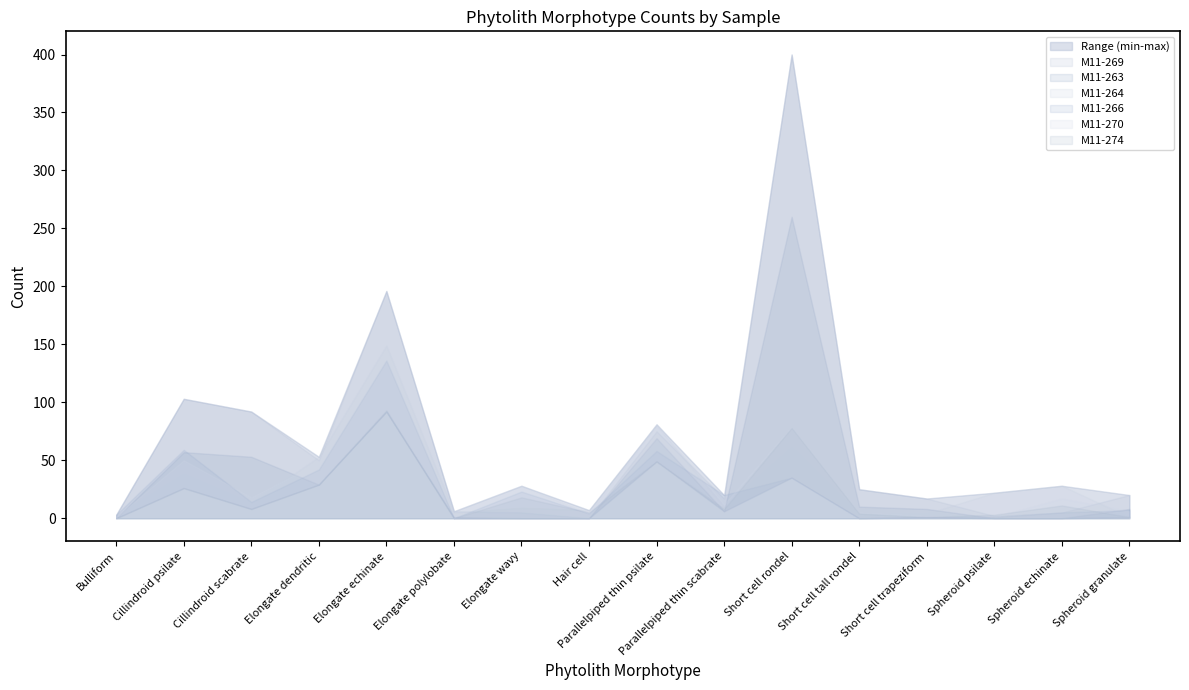

Which series has the widest spread of values?

M11-269